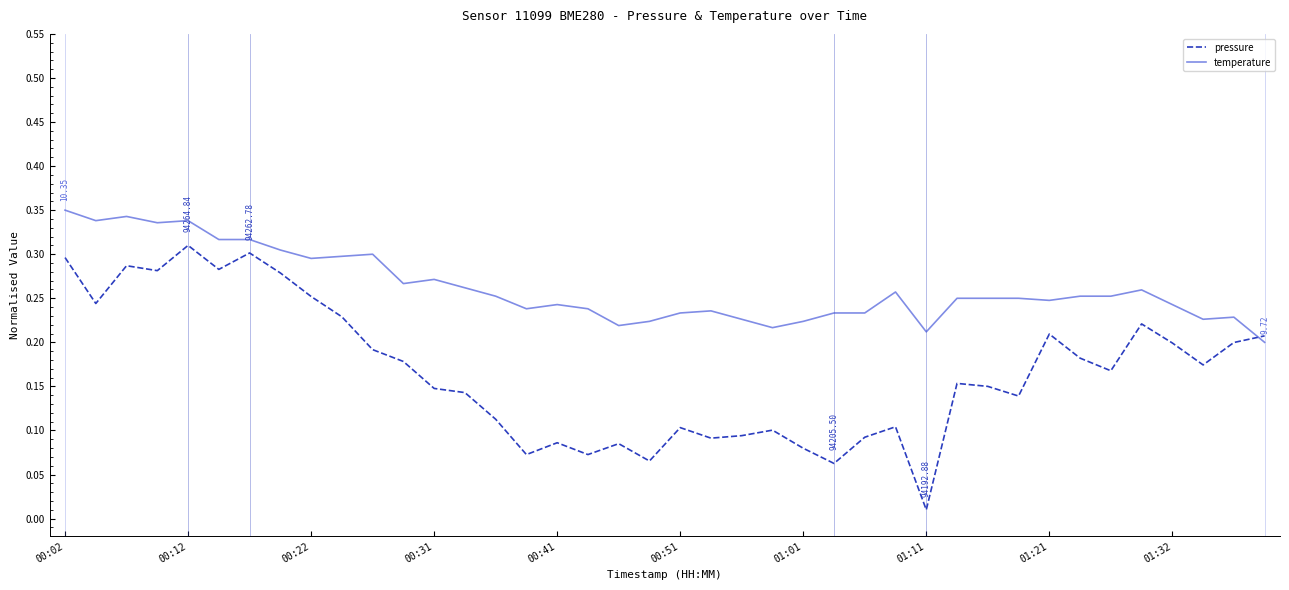

Which series has the largest range (max minus min)?

pressure